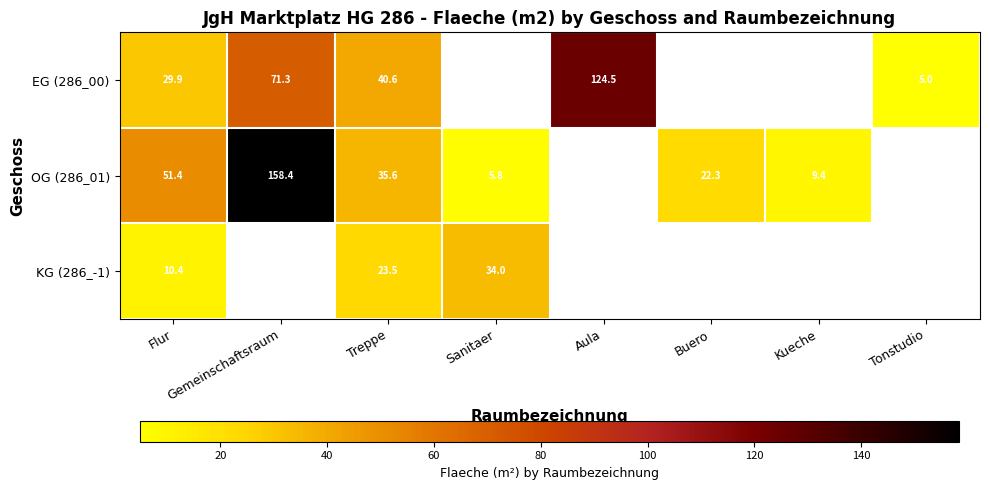

What is the minimum value shown in the chart?

5.0